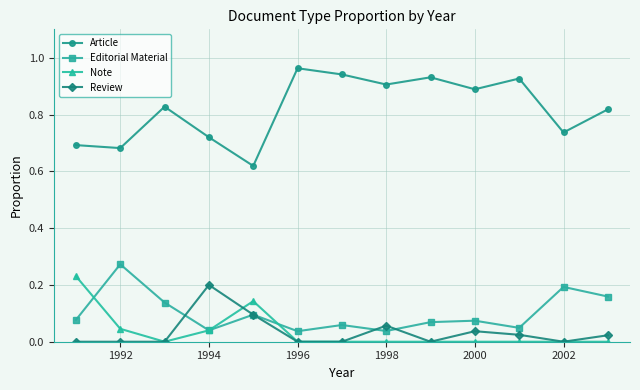

True or false: Review has more than 1 points higher than both neighbors.

True